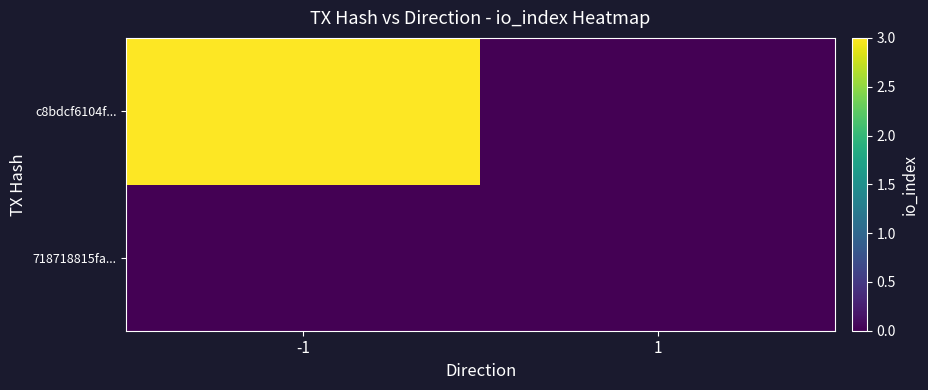

How many distinct data groups are displayed?

2